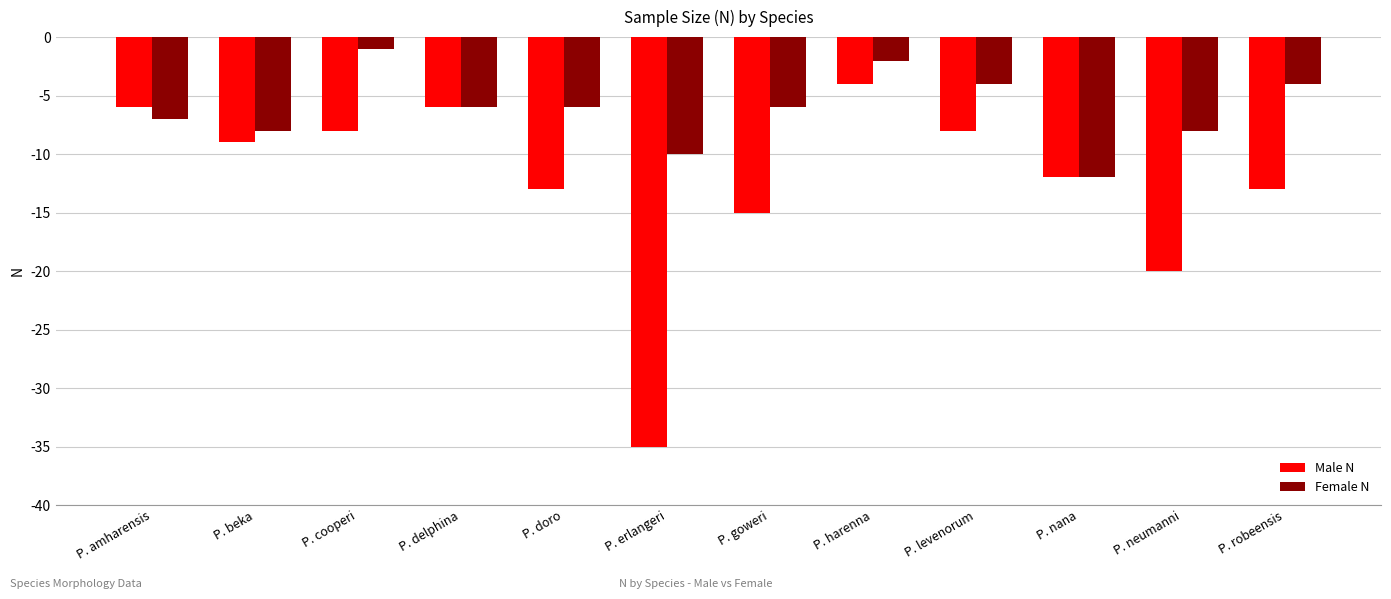

At P. neumanni, list the series in order from largest to smallest.

Female N, Male N